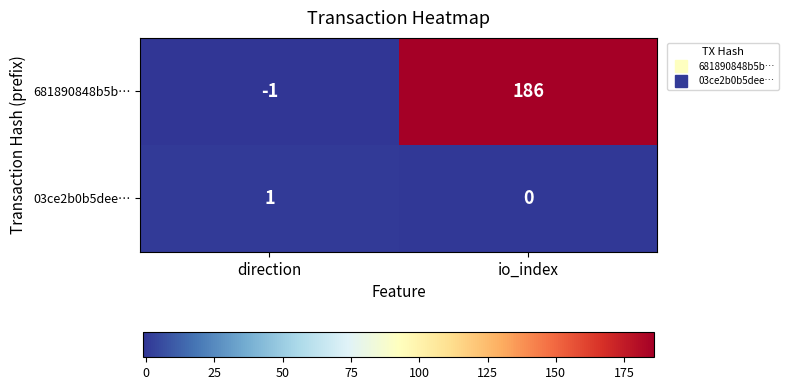

Which series changed the most between direction and io_index?

681890848b5b…